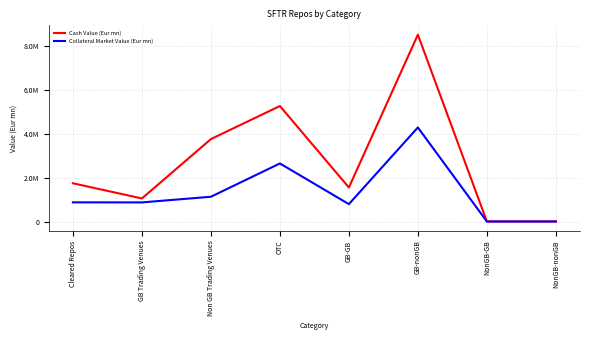

What is the difference between the highest and lowest values at GB-nonGB?

4223646.2